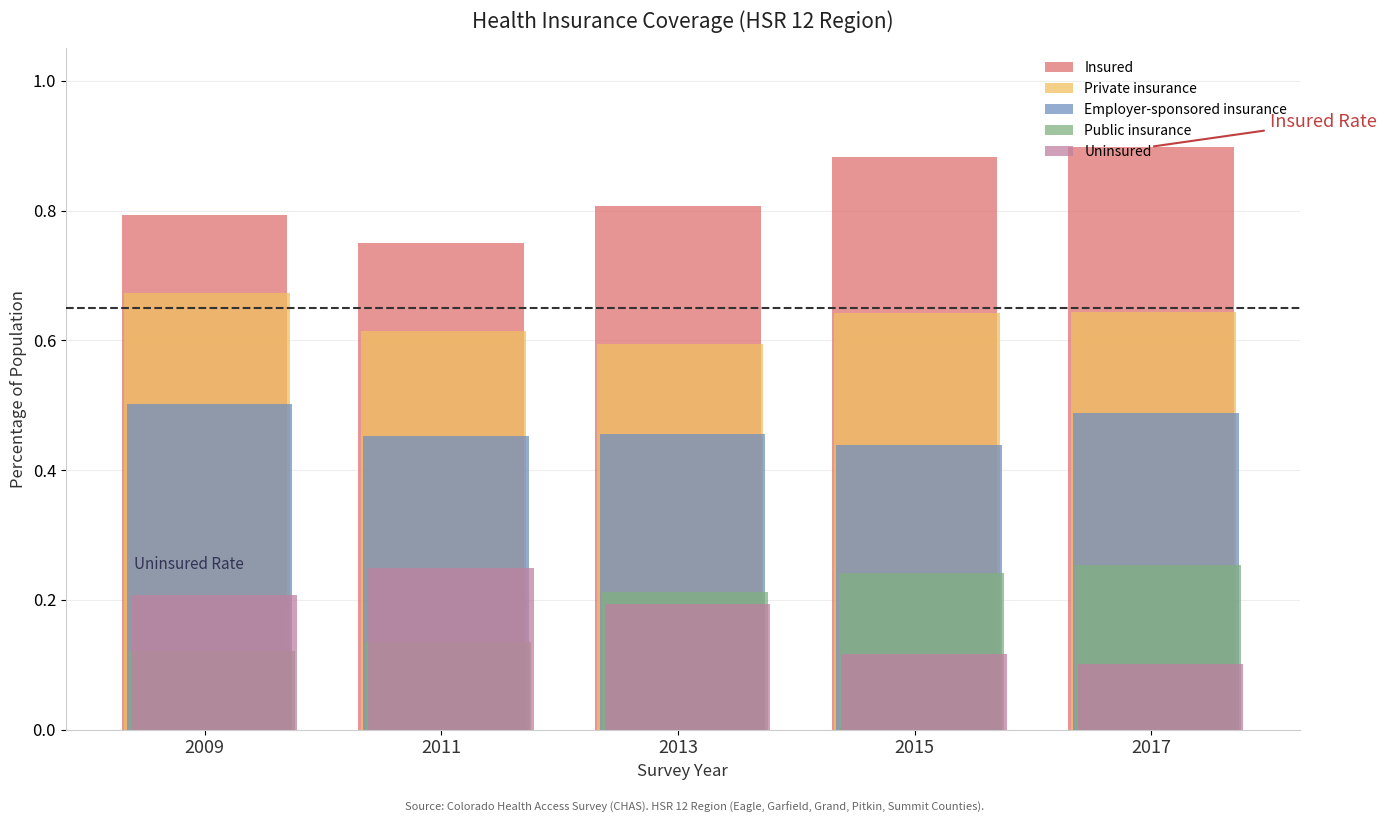

What is the sum of all Public insurance values?

1.0